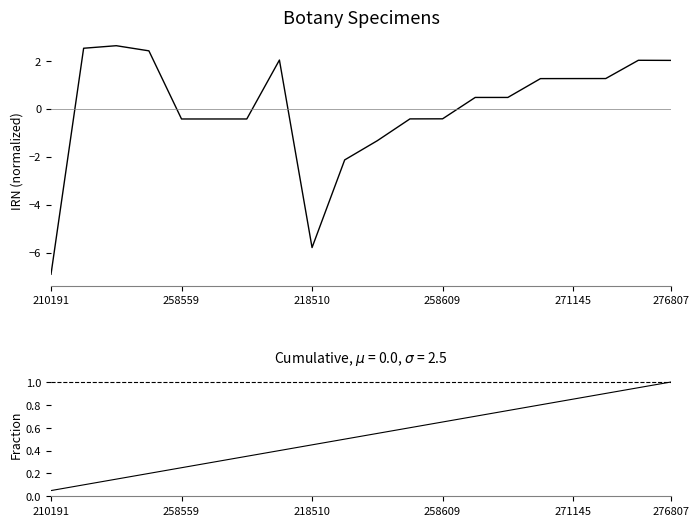

What is the label of the 20th point from the right?

210191